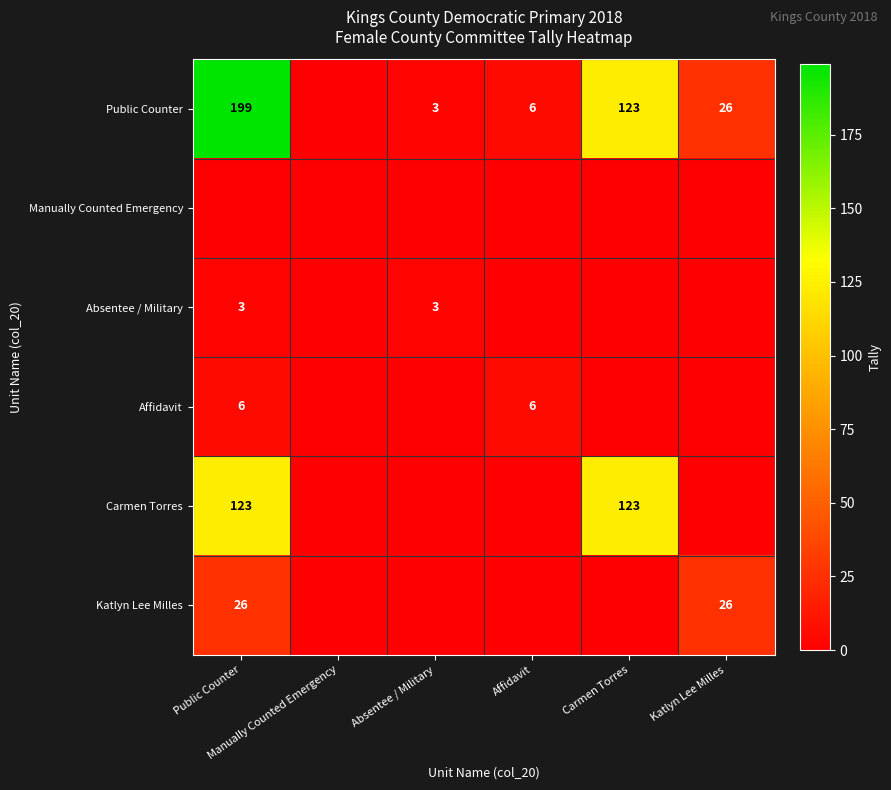

What is the difference between the maximum and minimum values in the Carmen Torres series?

123